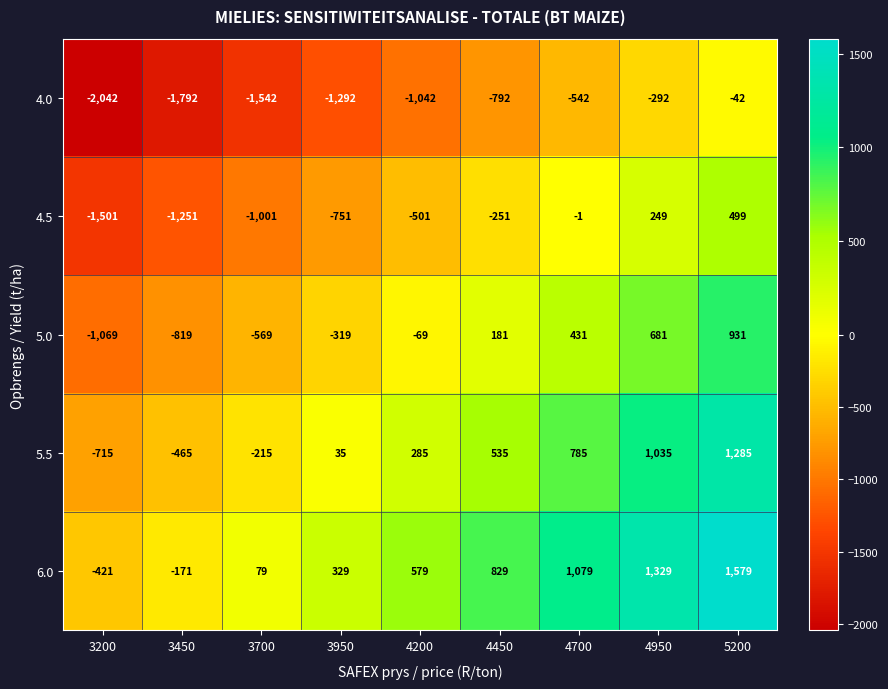

Is it true that 4.0 equals -137 at 4950?

False